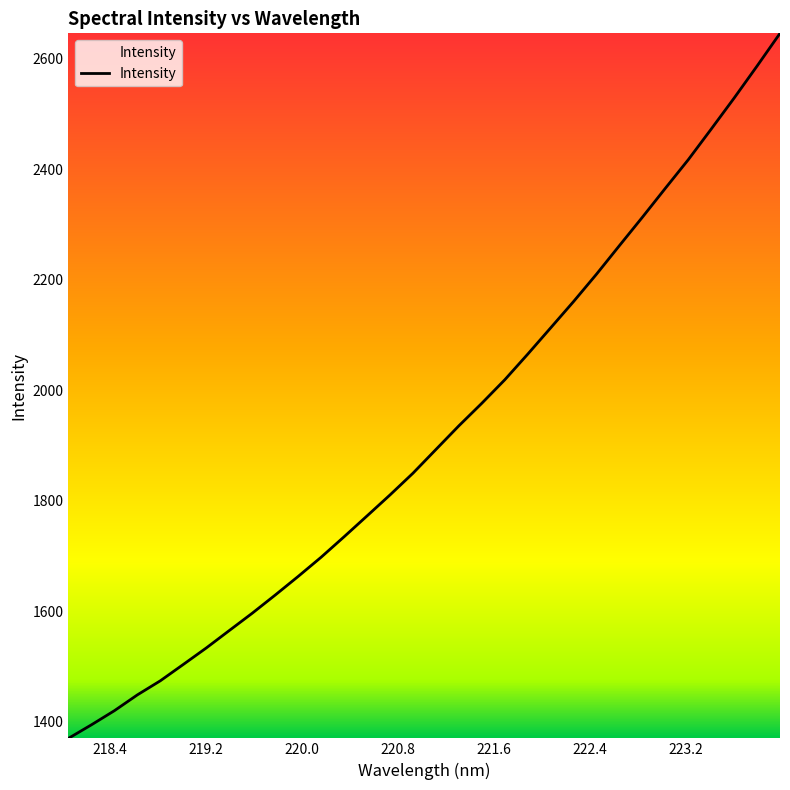

What is the smallest value displayed?

1370.2